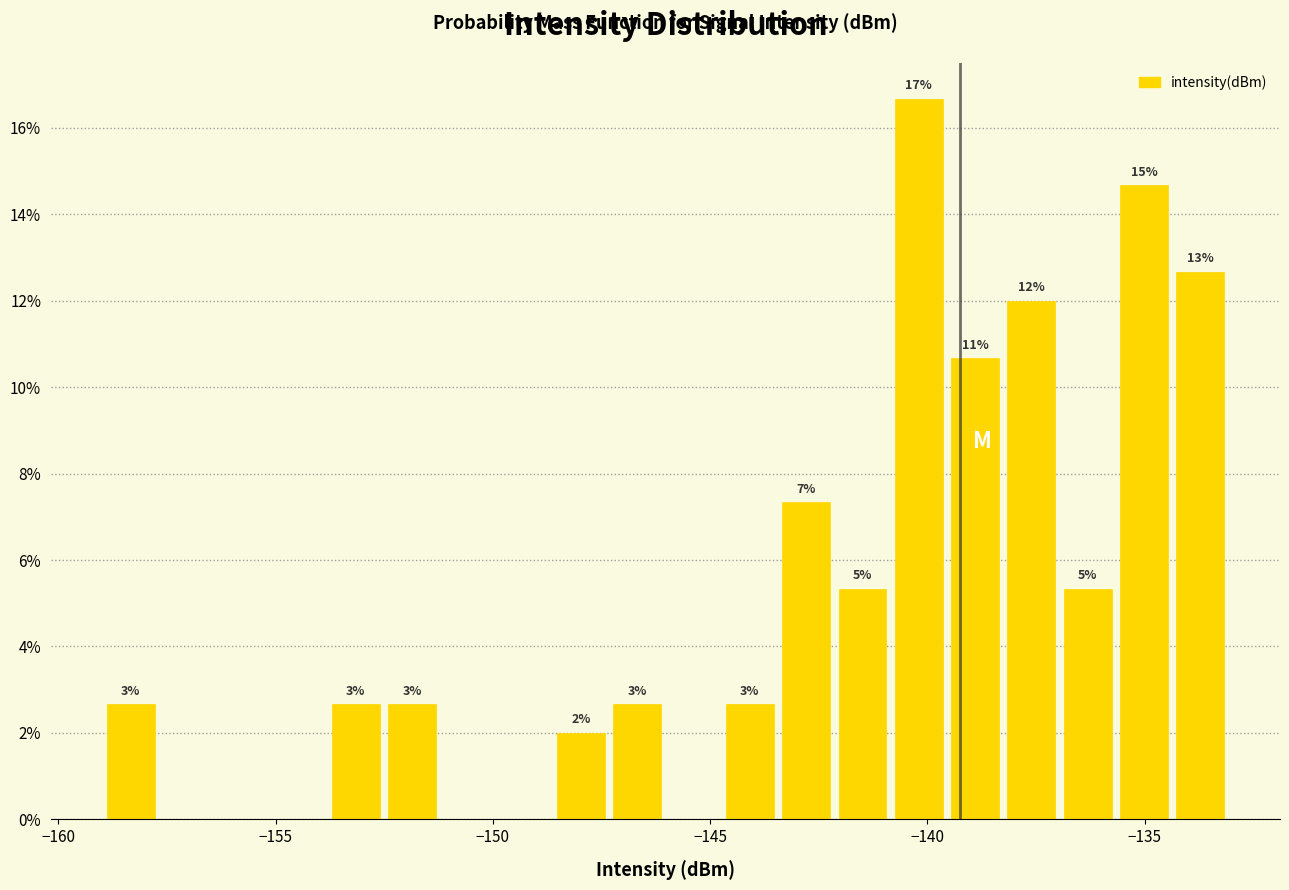

Read against the x-axis, roughly where is the centre of the tallest bar?

-140.0